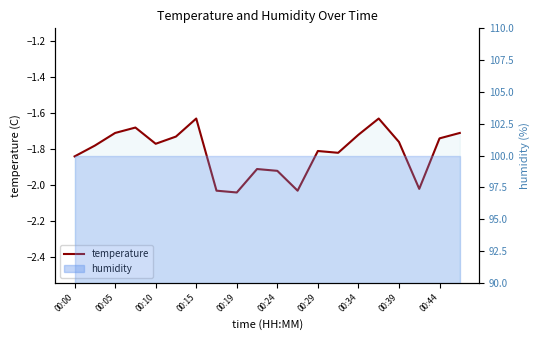

What is the sum of all values?

-36.3